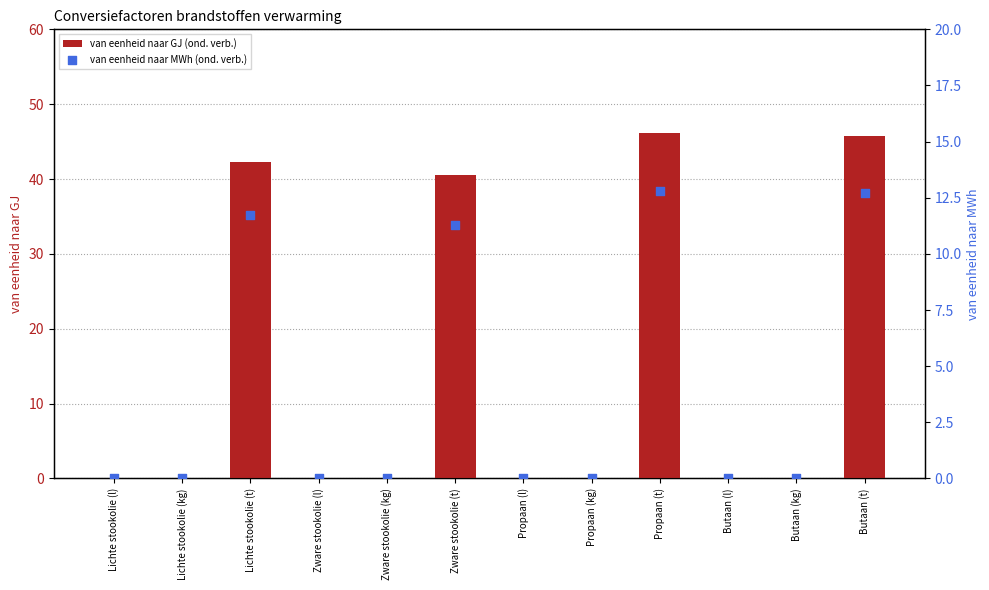

Is the value of van eenheid naar GJ (ond. verb.) at Zware stookolie (t) greater than the value of van eenheid naar MWh (ond. verb.) at Butaan (t)?

Yes